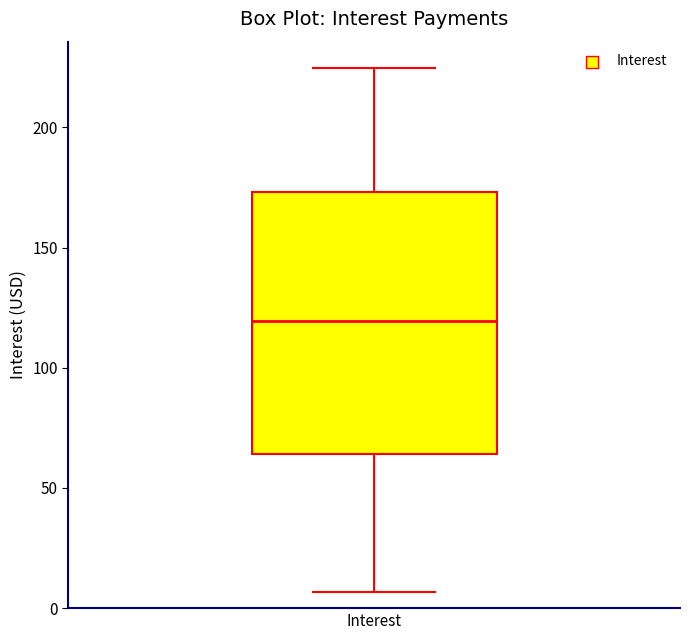

Transcribe this box plot: give where the median line is, the range the box spans, and where the two whiskers end, as read against the y-axis. The values are not printed on the chart, so give them approximately, as read against the axis.

median 120, box 65 to 175, whiskers 5 to 225